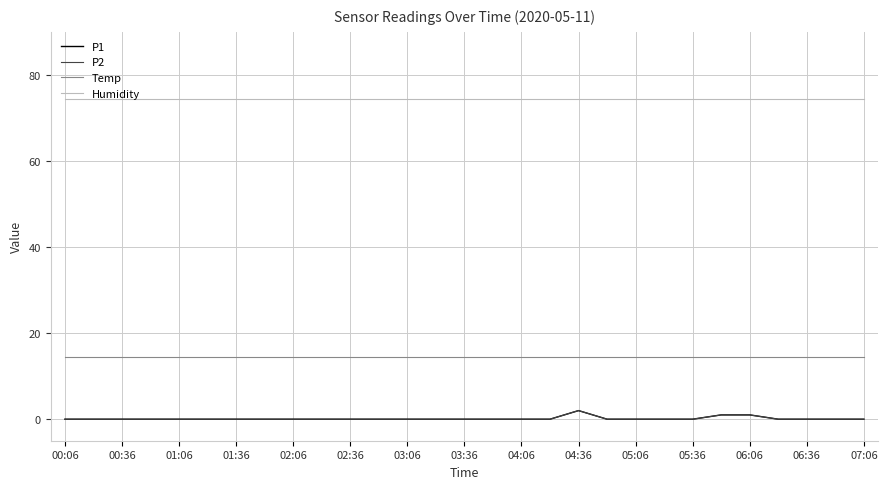

At how many categories does at least one series exceed 70?

29